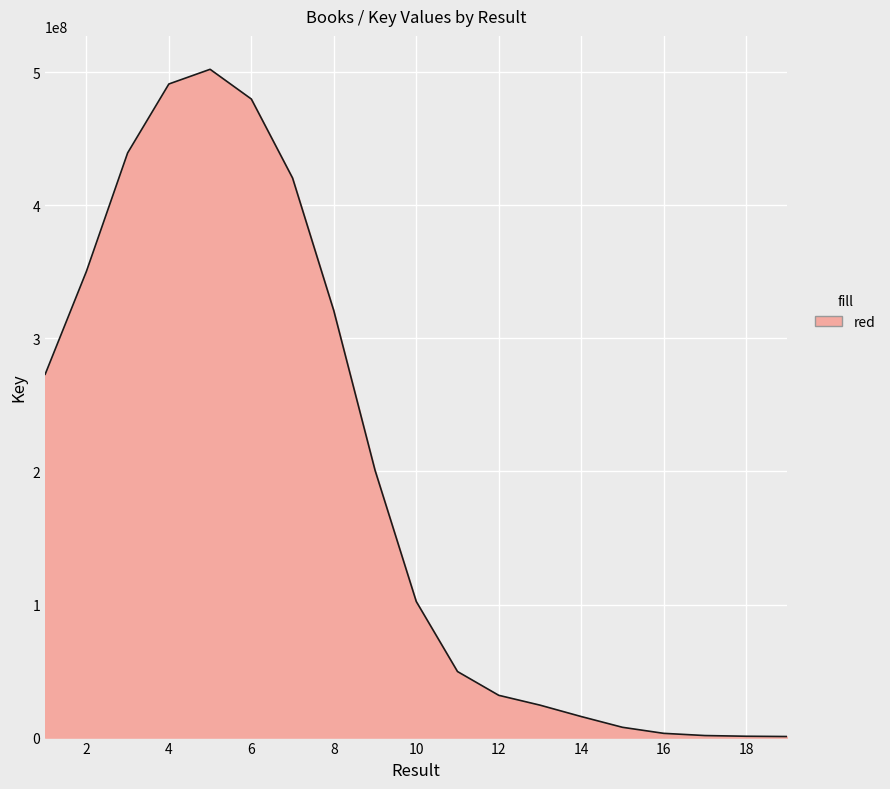

What is the maximum value shown in the chart?

502174345.5